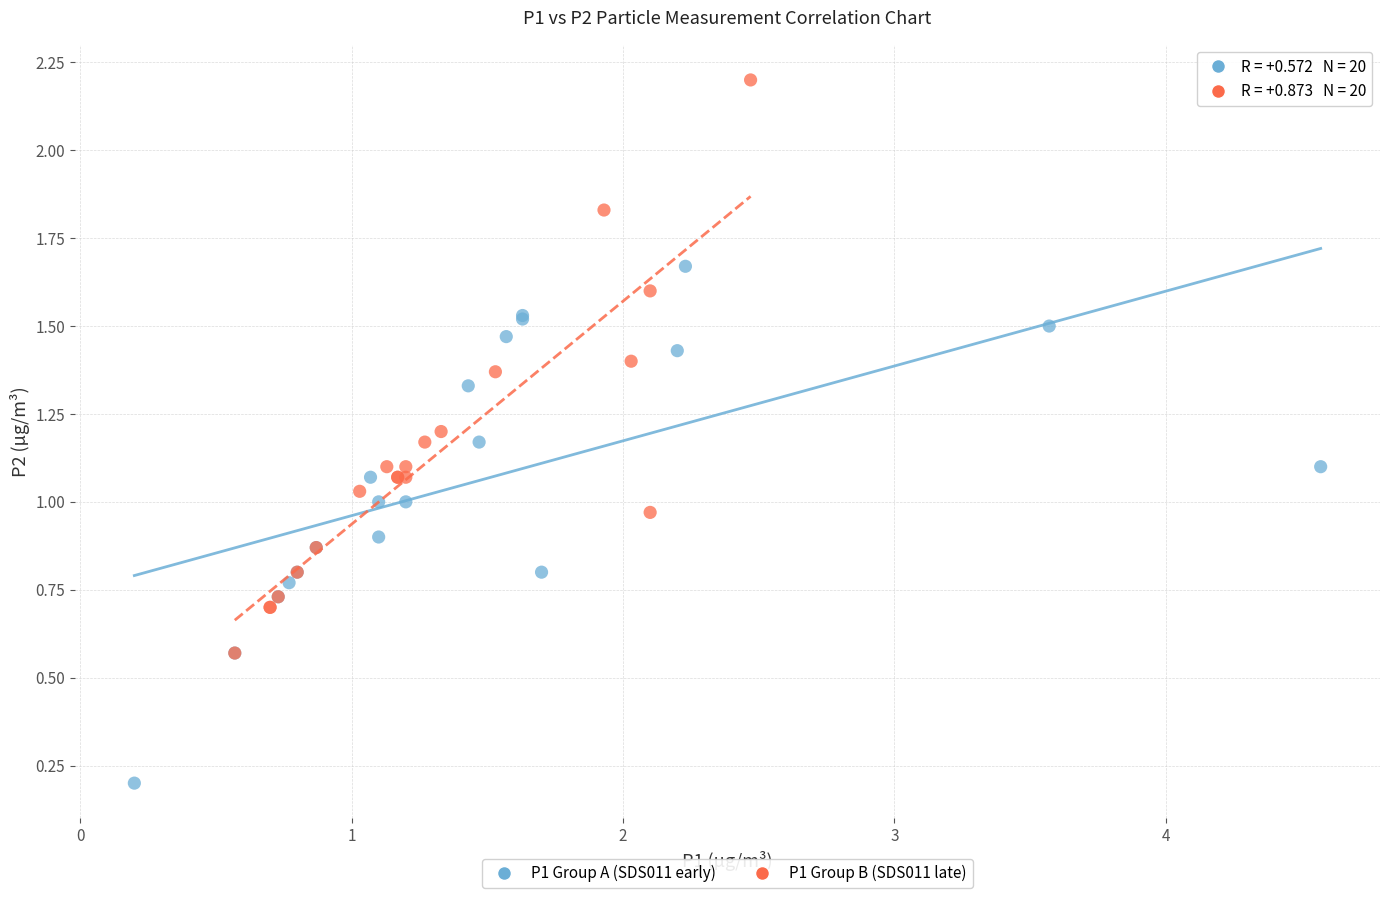

Which series contains the highest Y value?

P1 Group B (SDS011 late)